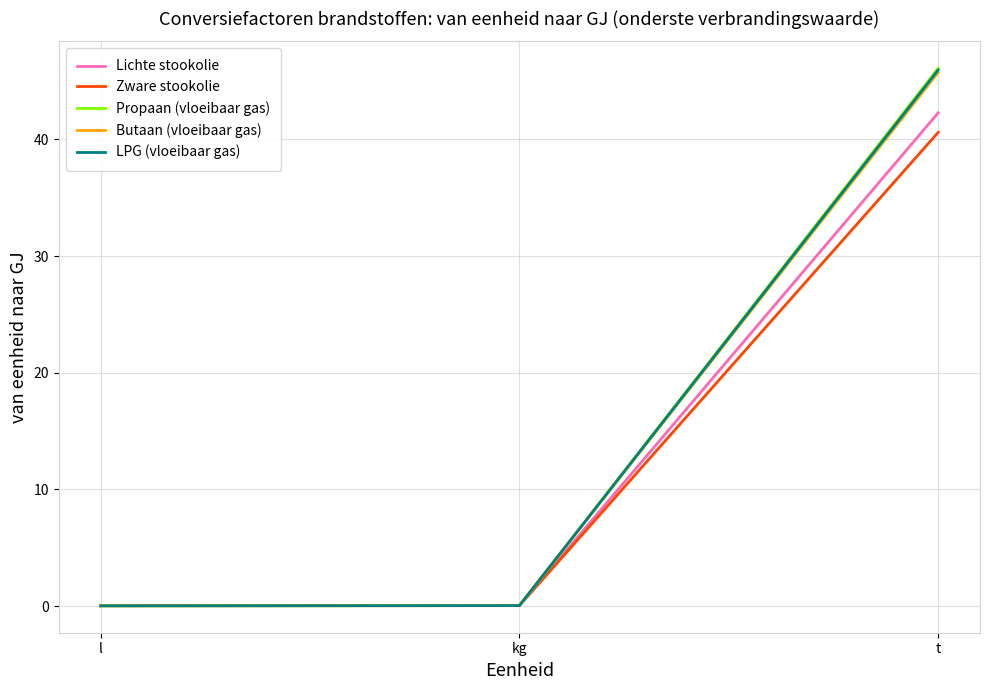

Which series changed the most between kg and t?

Propaan (vloeibaar gas)